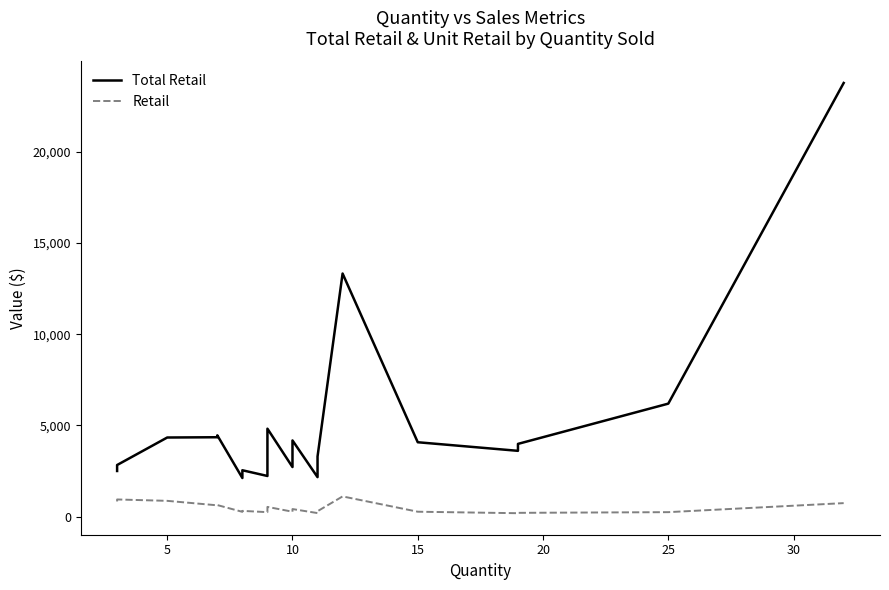

Which series has the largest total across all categories?

Total Retail